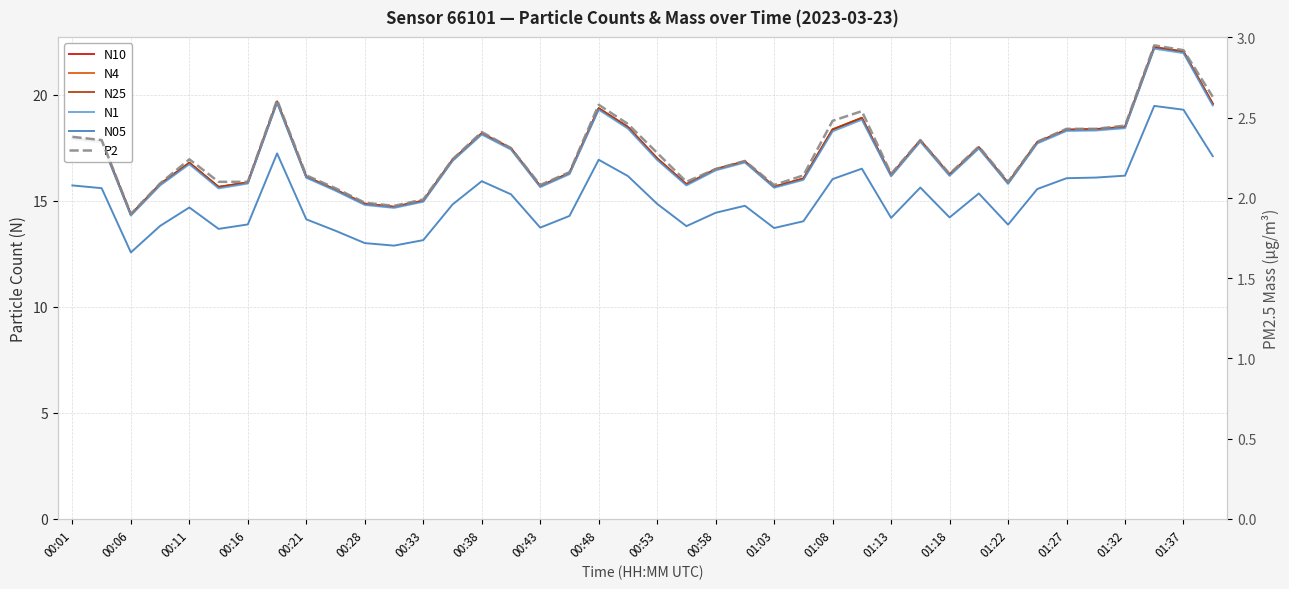

What is the sum of the N4 values at 35 and 30?

34.6